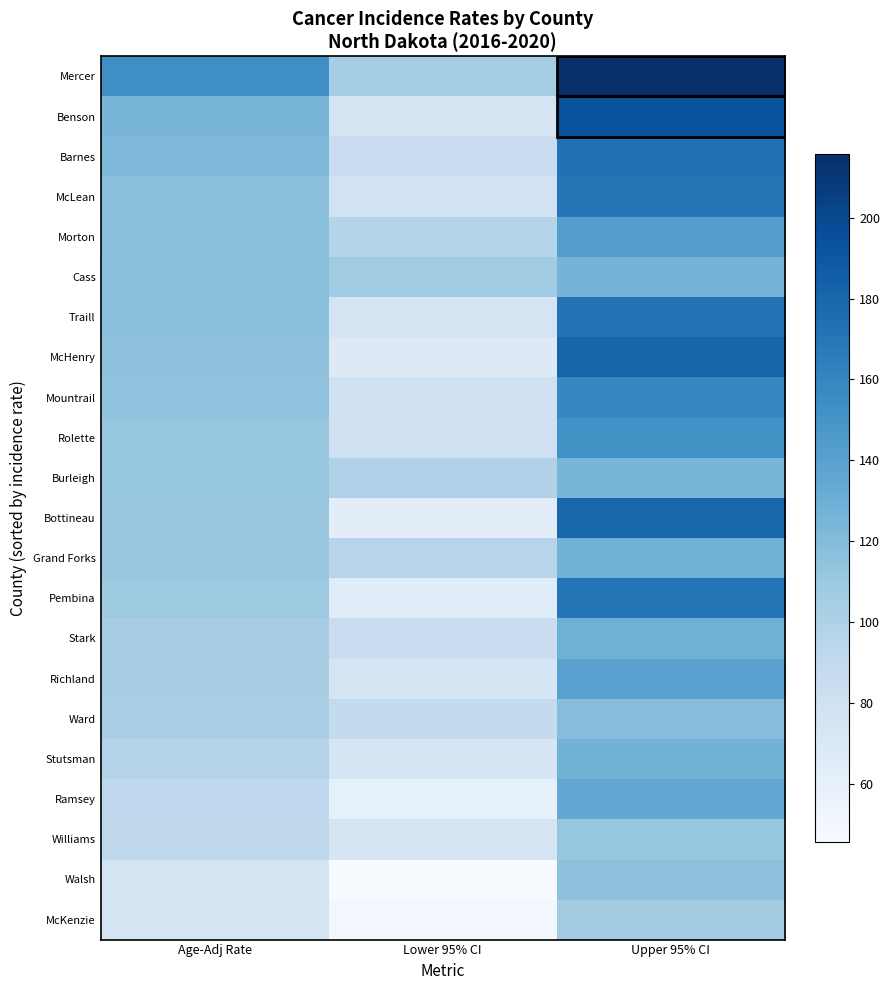

At which category is the sum across all series the highest?

Upper 95% CI